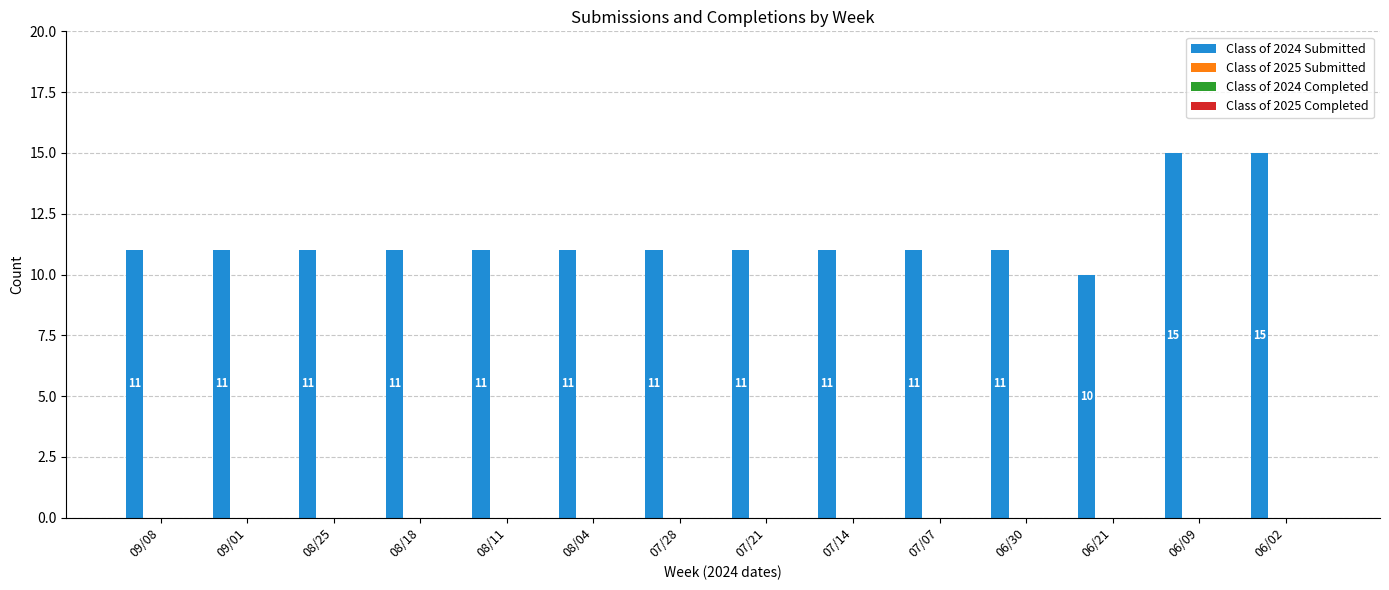

What is the value of the 4th bar from the left?

11